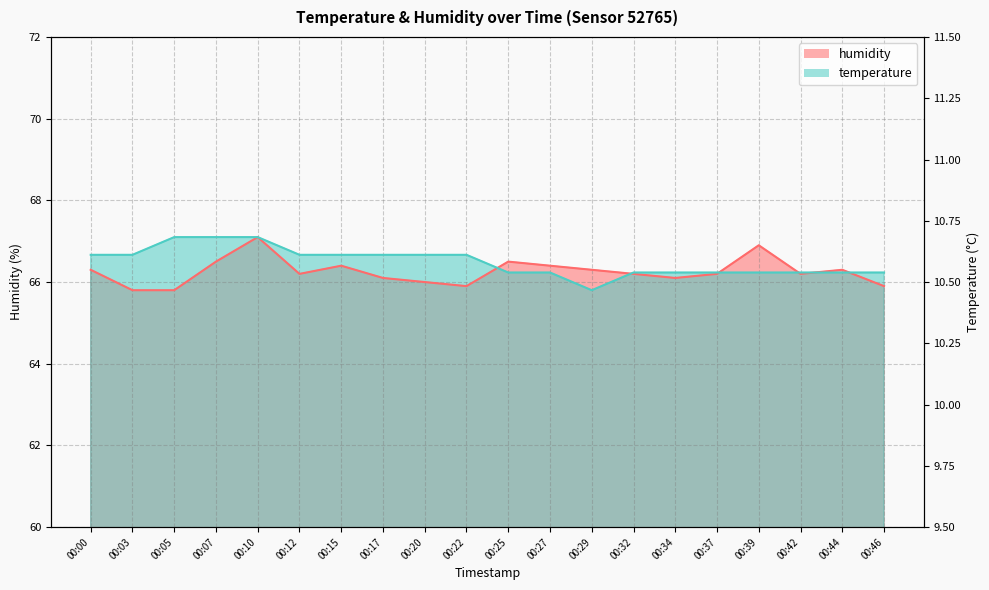

Where is humidity nearest to the value 66?

00:20